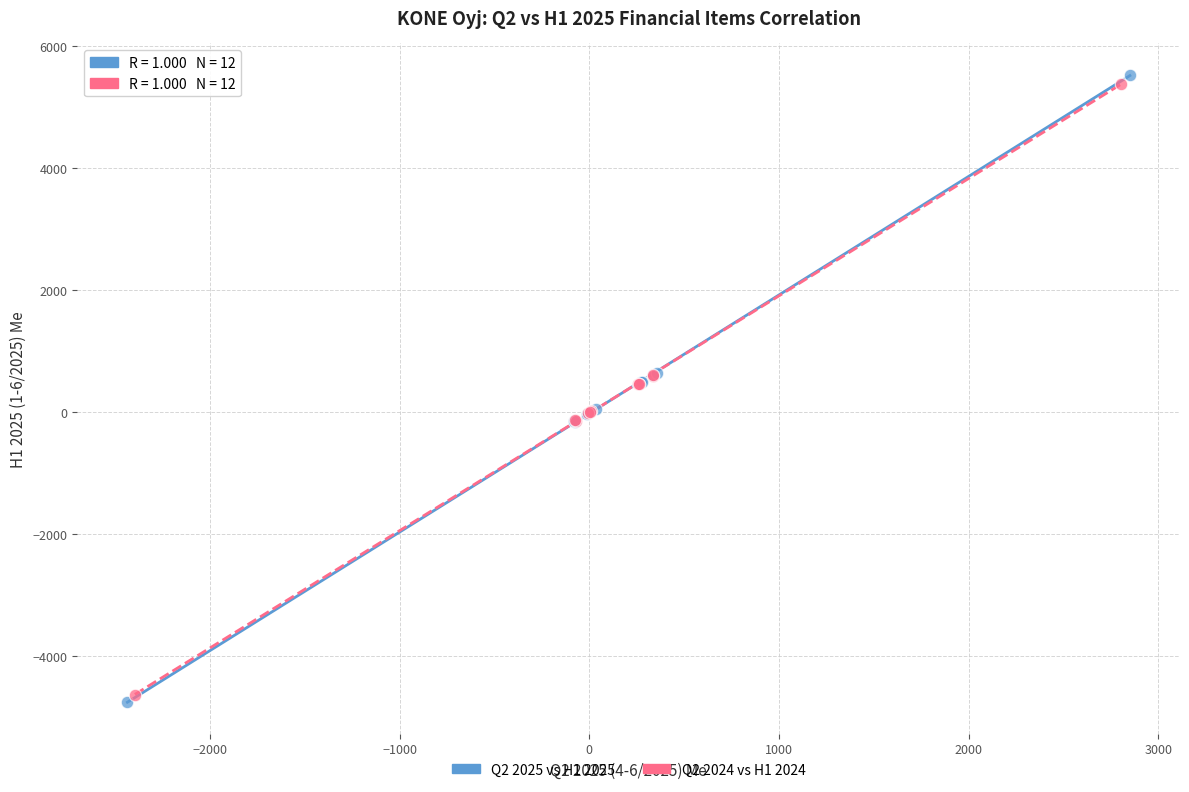

Which series has the widest spread of Y values?

Q2 2025 vs H1 2025